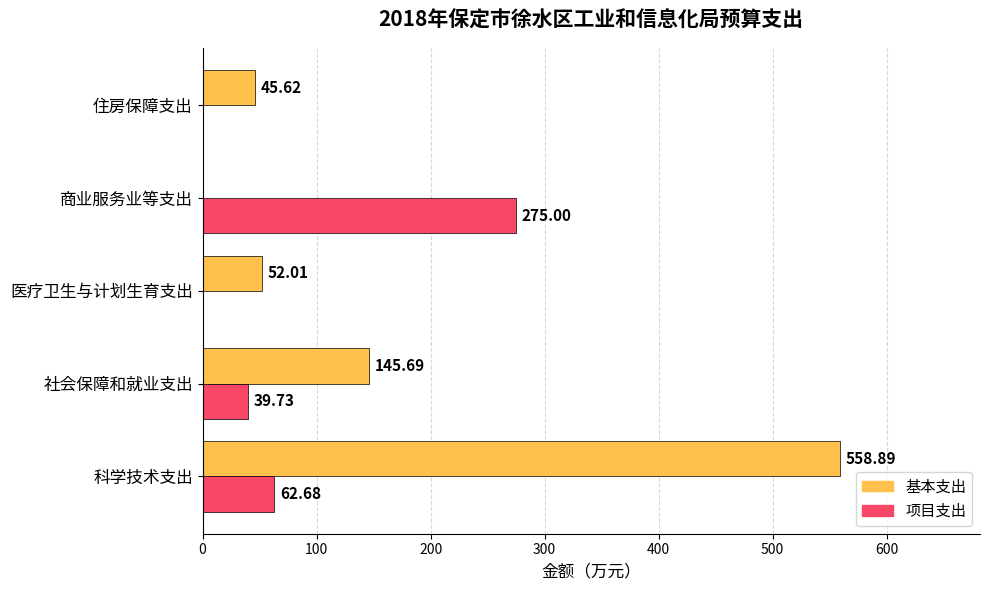

Between 社会保障和就业支出 and 商业服务业等支出, which series saw the biggest shift?

项目支出